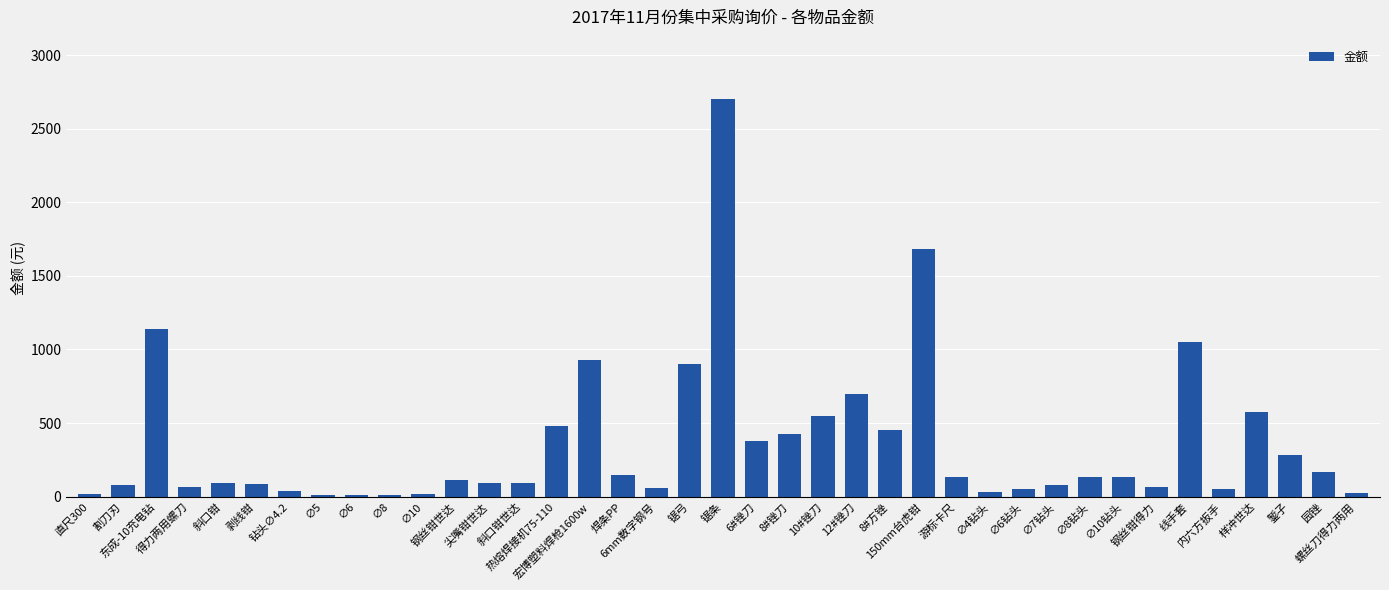

Read the value at 锯弓, to the nearest 100.

900